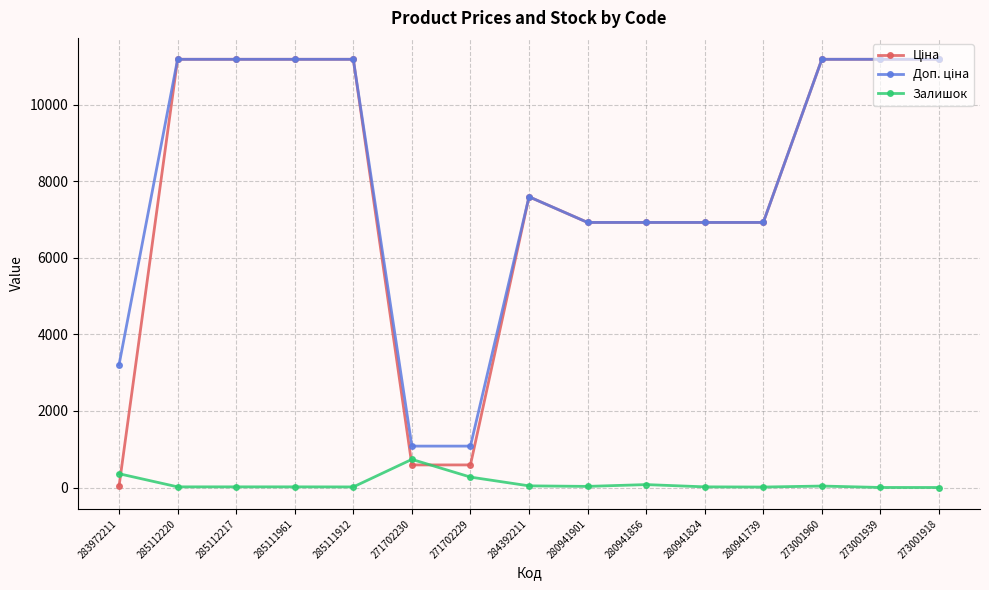

At how many categories does at least one series exceed 1789?

13